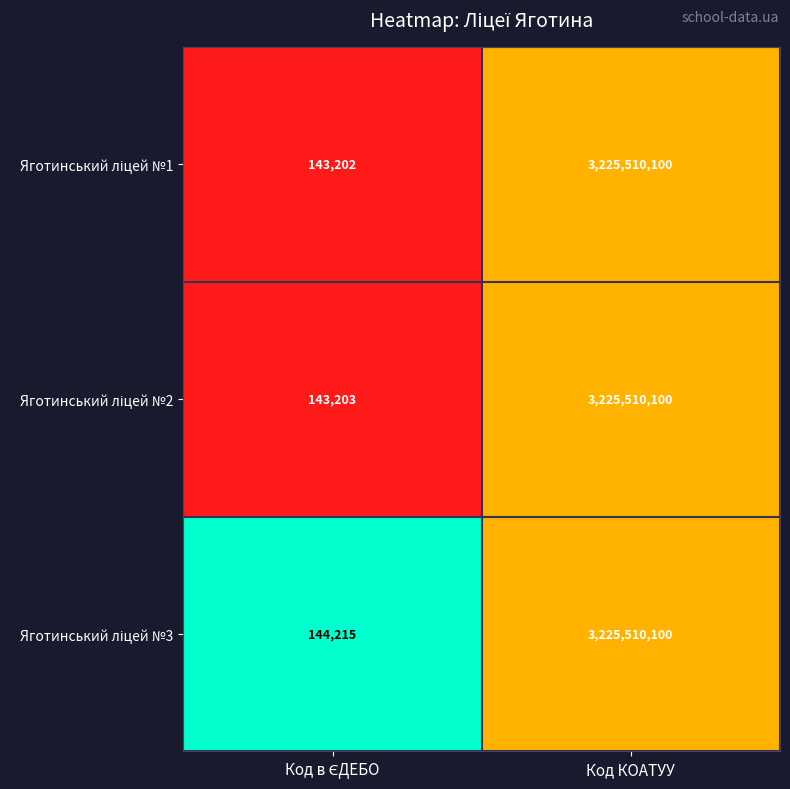

Which label corresponds to the largest value in the chart?

Код КОАТУУ